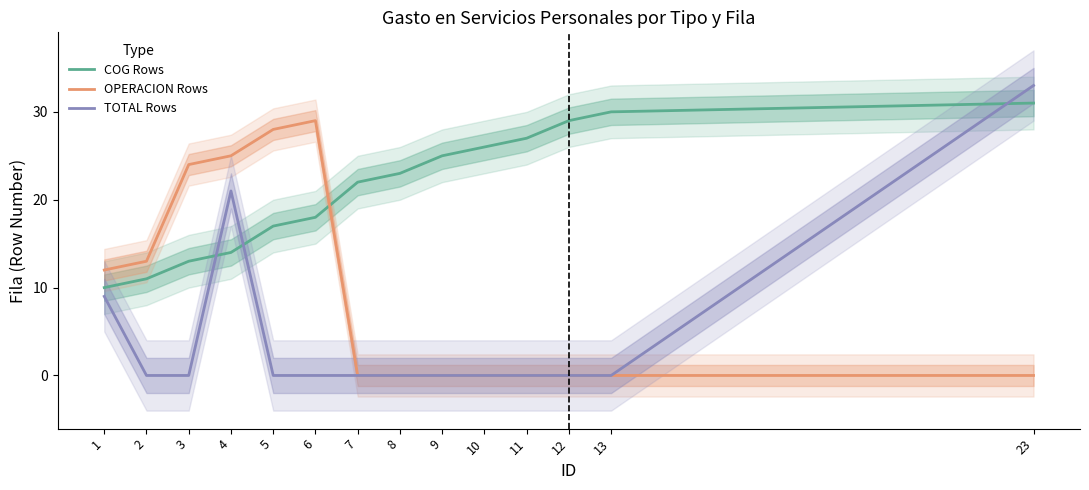

What is the average value of the OPERACION Rows series?

9